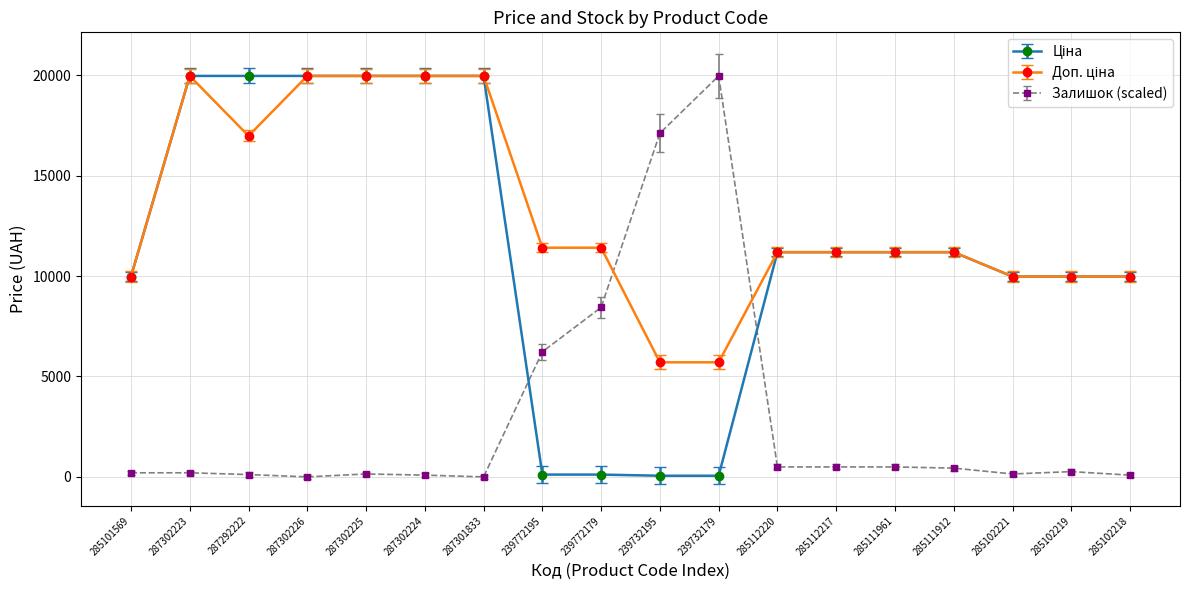

The value of Залишок (scaled) at 239772179 is 8439.7. True or false?

True